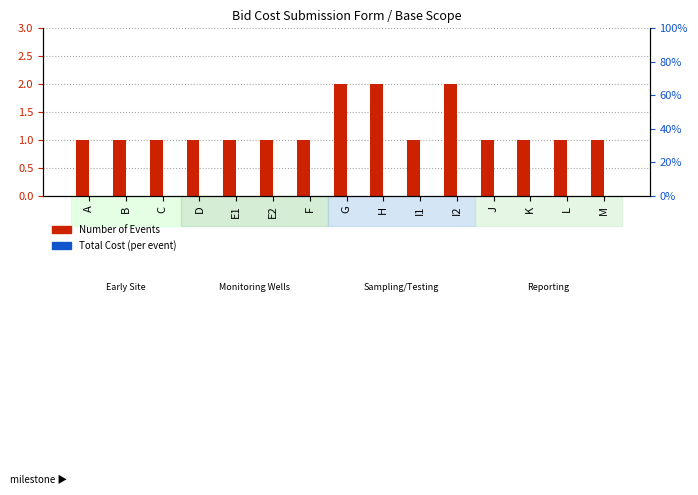

What is the total value across all series at D?

1